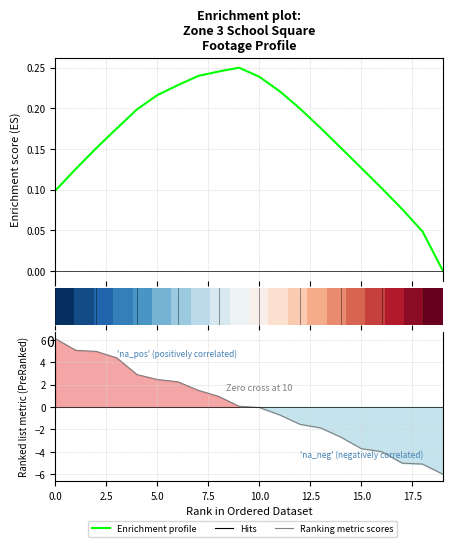

What is the label of the 8th point from the left?

17.5